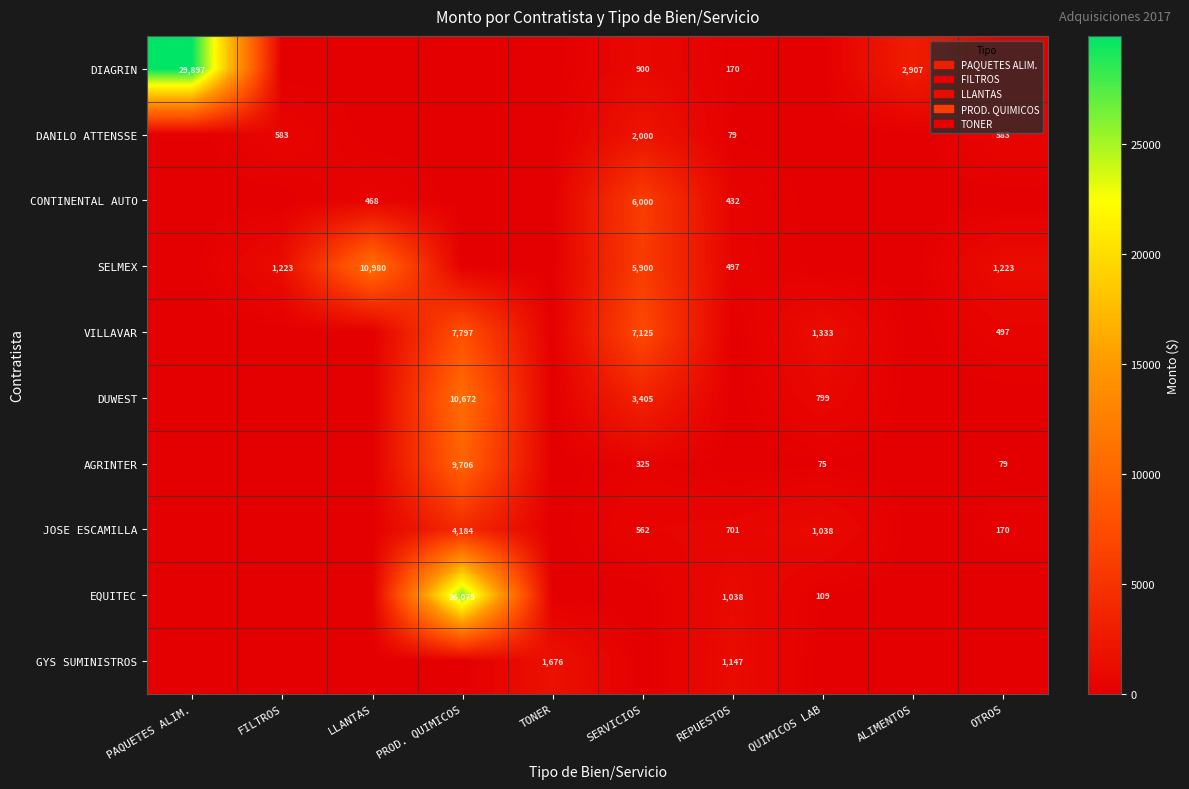

The DUWEST series shows 3405 at SERVICIOS. True or false?

True